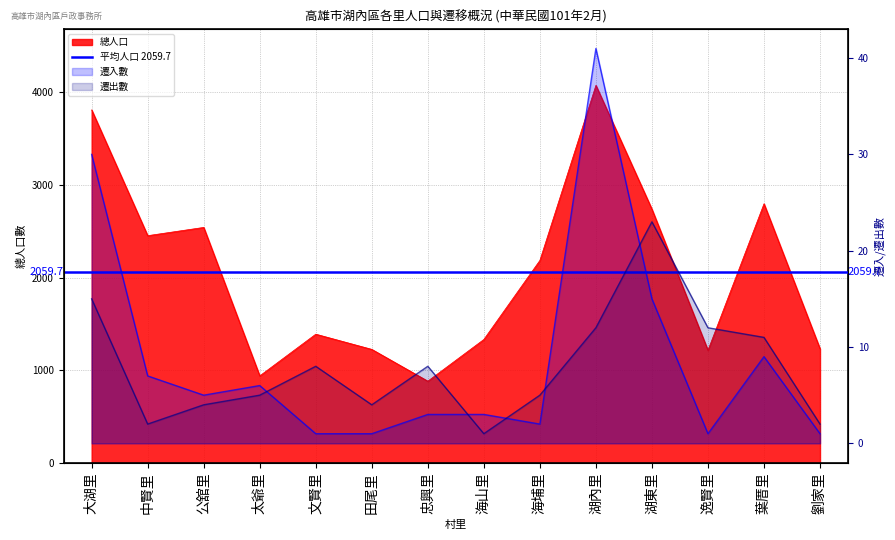

Where does the 總人口 series first go above 2187?

大湖里